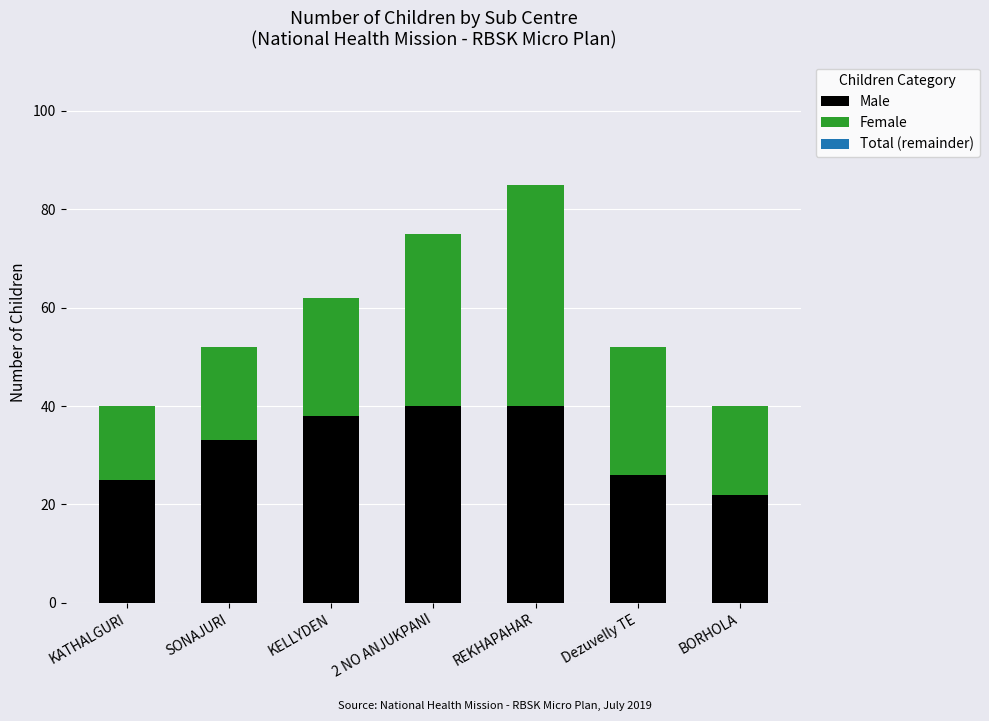

What is the value of the Male bar at the 1st from the left?

25